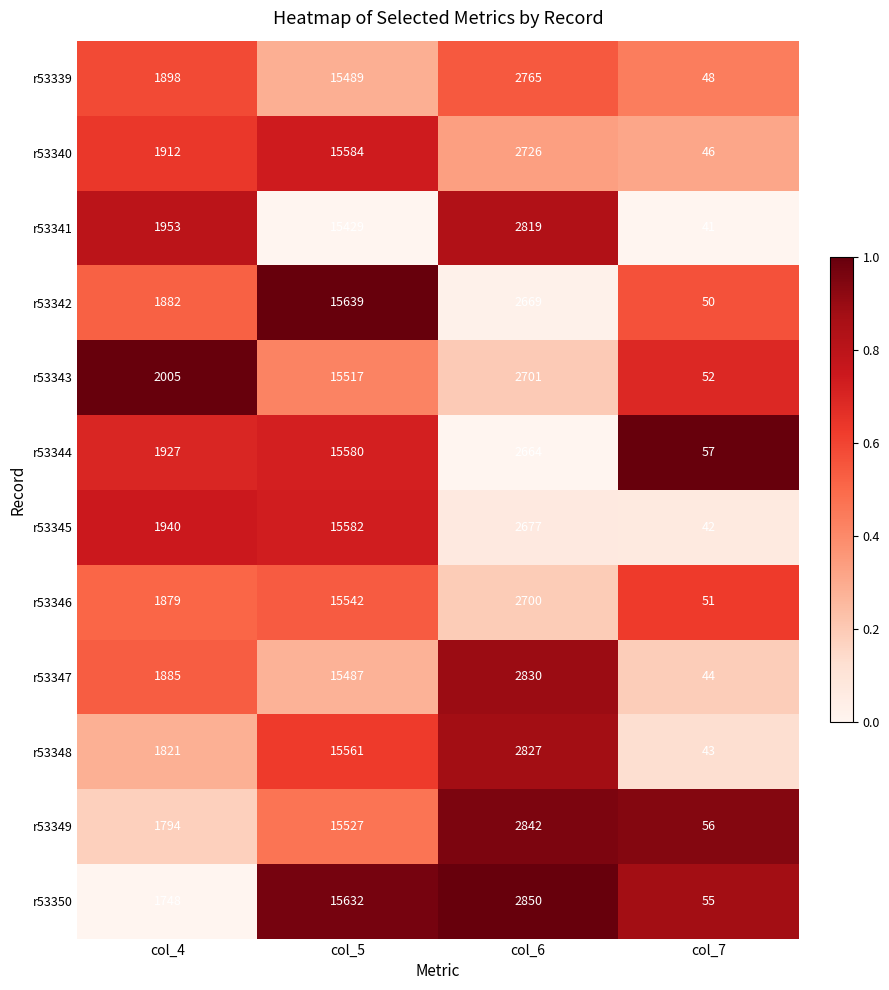

The value of r53341 at col_4 is 3261. True or false?

False